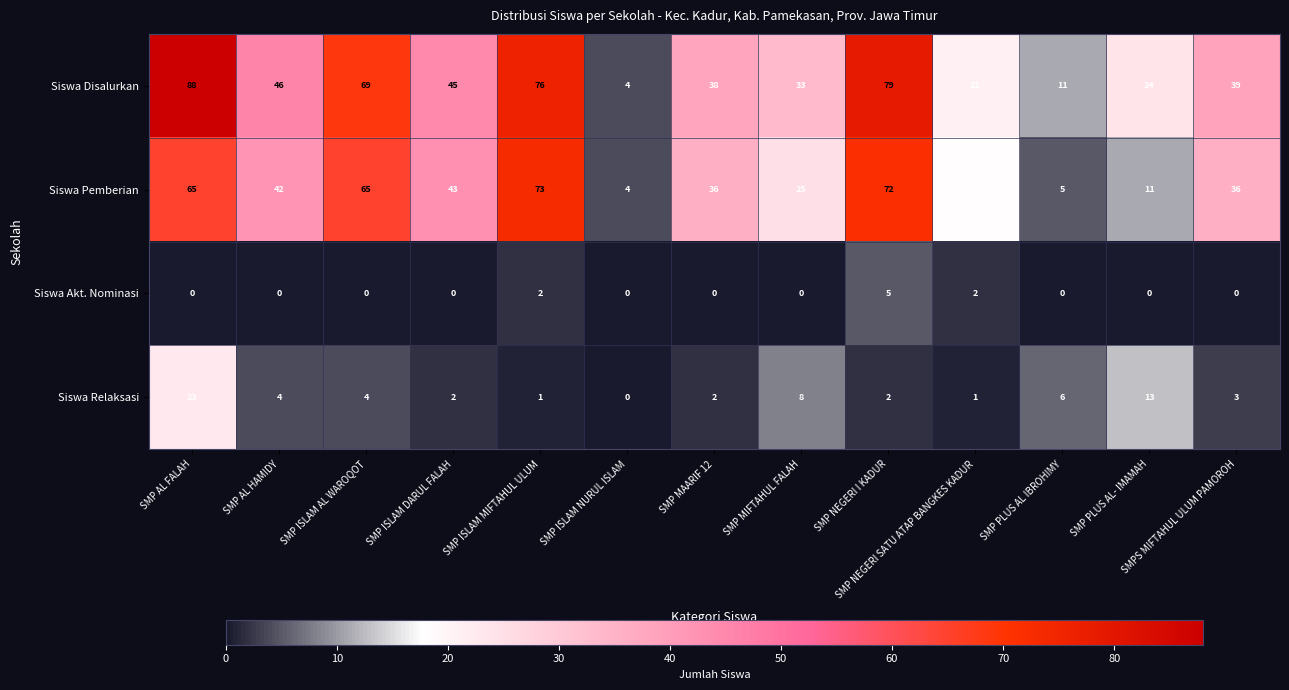

Rank the categories by Siswa Disalurkan value from lowest to highest.

SMP ISLAM NURUL ISLAM, SMP PLUS AL IBROHIMY, SMP NEGERI SATU ATAP BANGKES KADUR, SMP PLUS AL- IMAMAH, SMP MIFTAHUL FALAH, SMP MAARIF 12, SMPS MIFTAHUL ULUM PAMOROH, SMP ISLAM DARUL FALAH, SMP AL HAMIDY, SMP ISLAM AL WAROQOT, SMP ISLAM MIFTAHUL ULUM, SMP NEGERI I KADUR, SMP AL FALAH